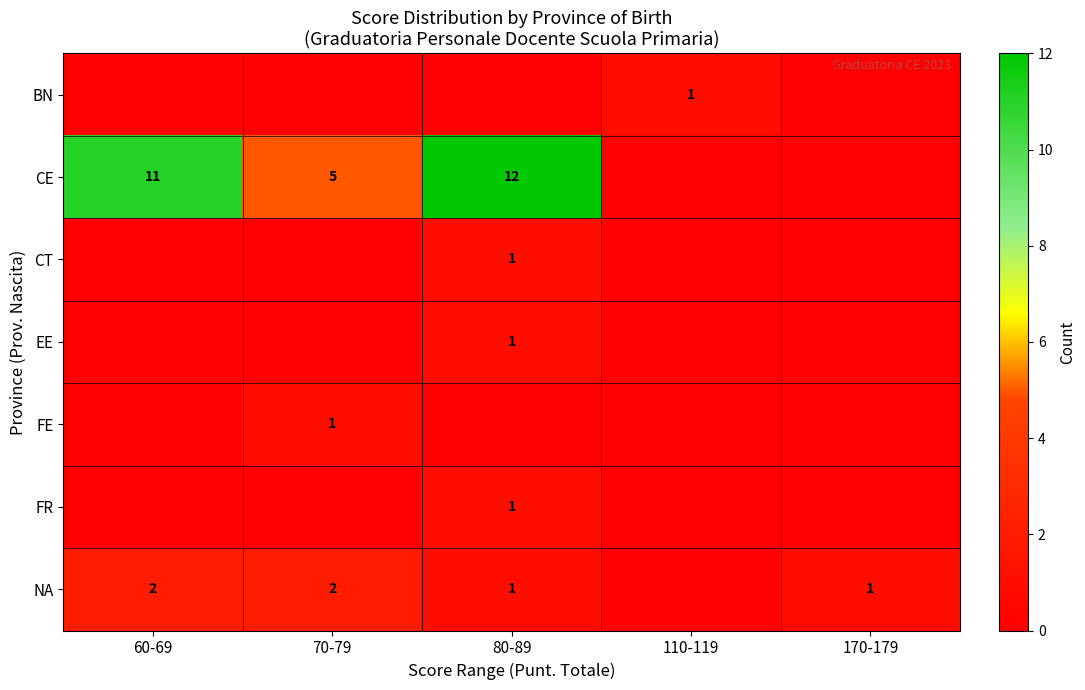

What is the sum of the NA values at 80-89 and 70-79?

3